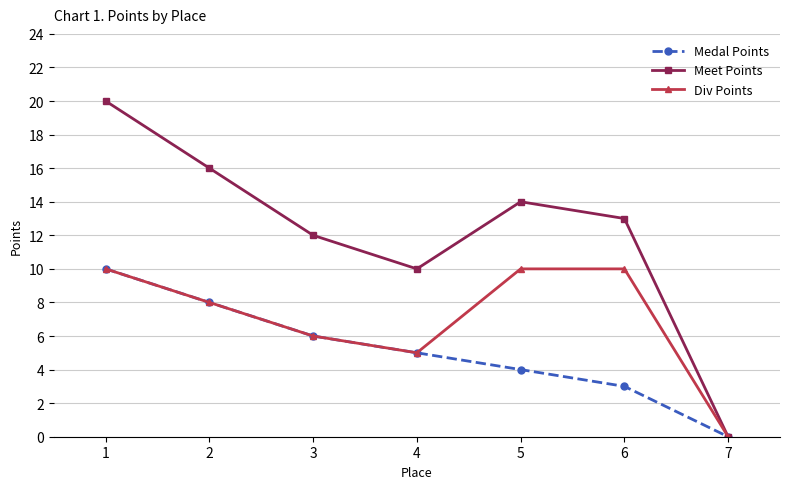

Which series changed the most between 1 and 3?

Meet Points